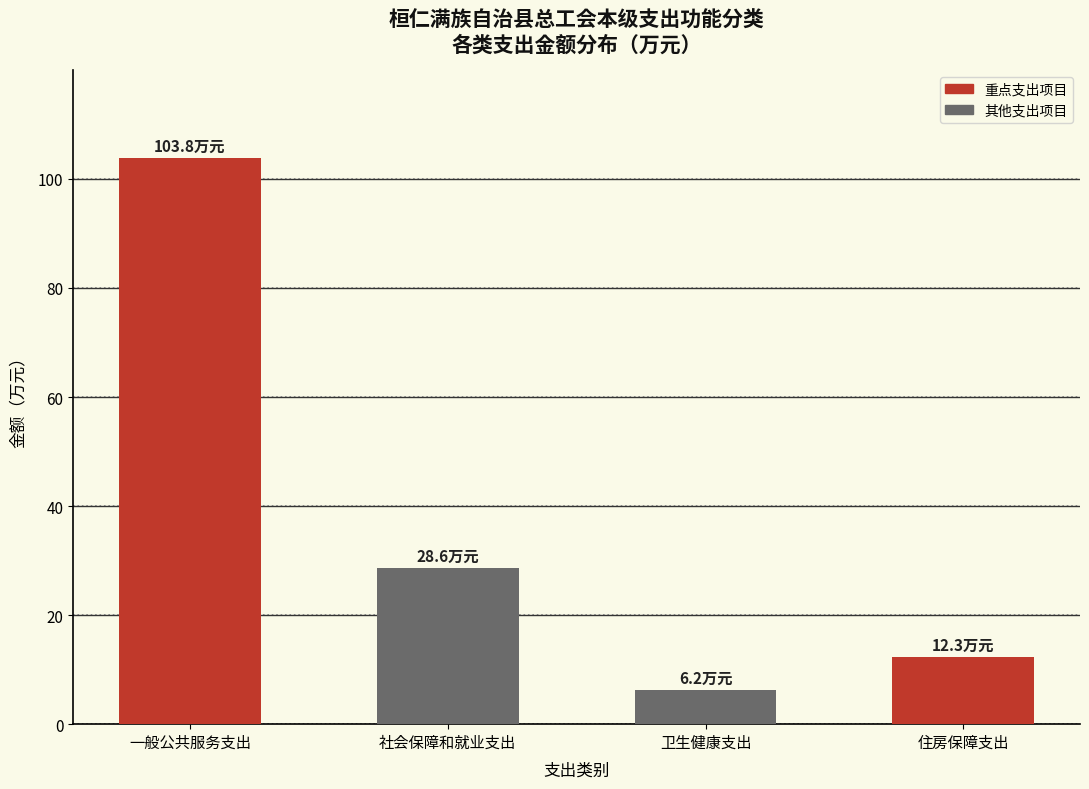

Reading left to right, transcribe all the data shown in this chart.

103.8	28.6	6.2	12.3